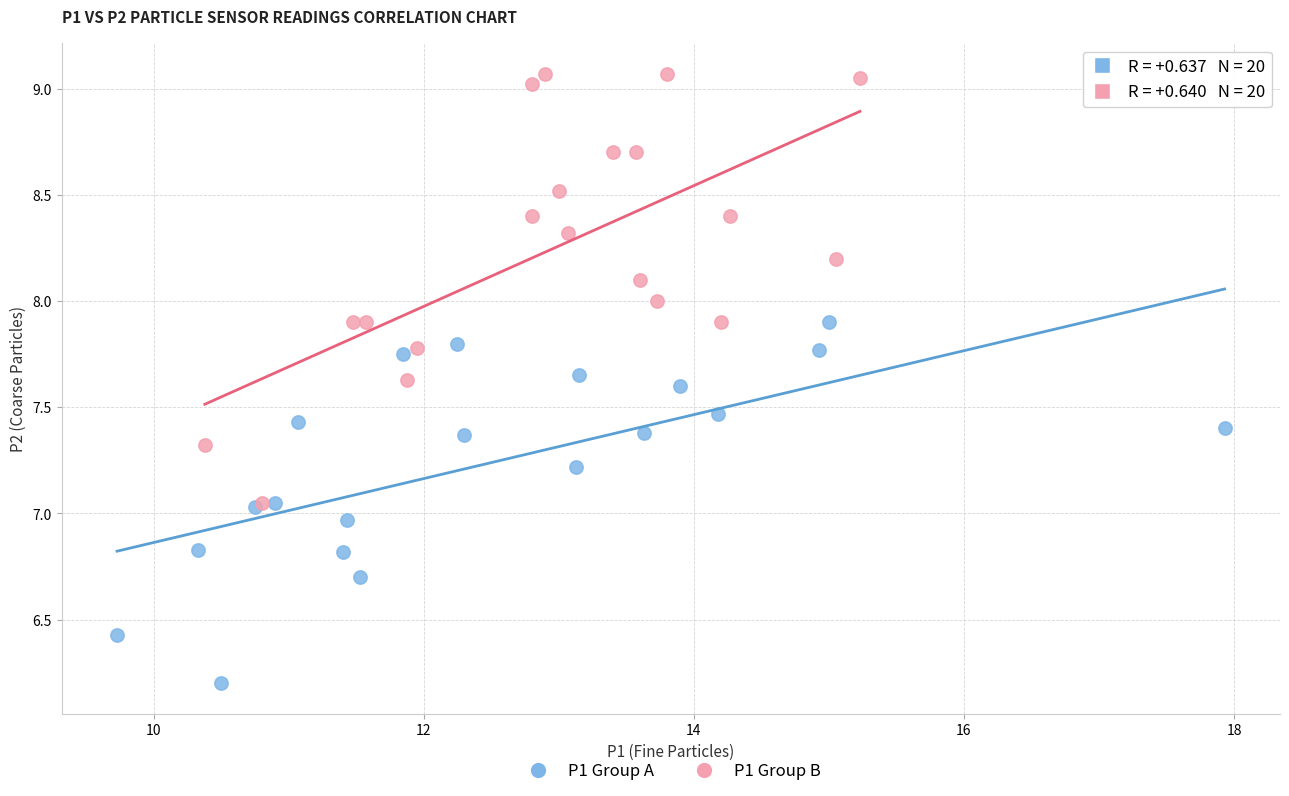

Which series contains the highest Y value?

P1 Group B